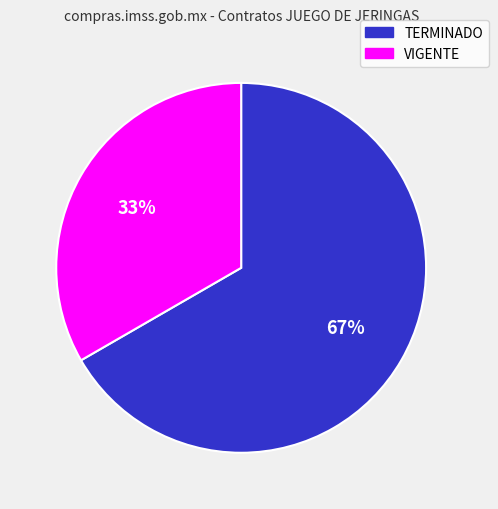

Between VIGENTE and TERMINADO, which is larger?

TERMINADO